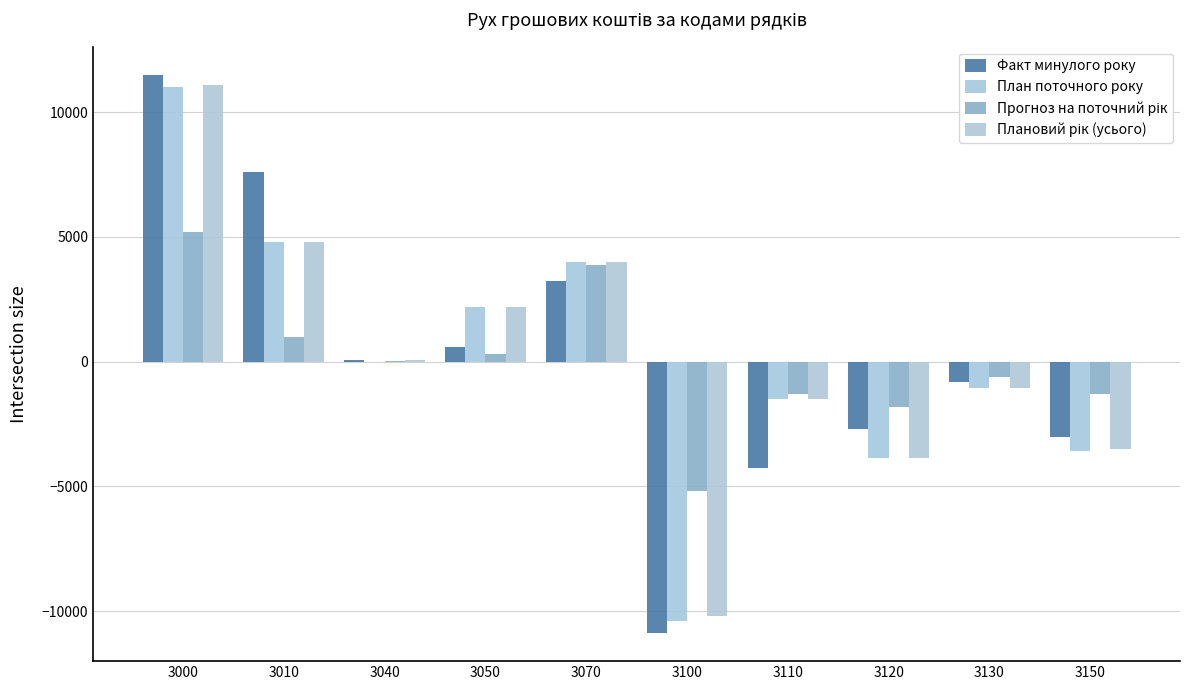

The value of Прогноз на поточний рік at 3050 is 178. True or false?

False